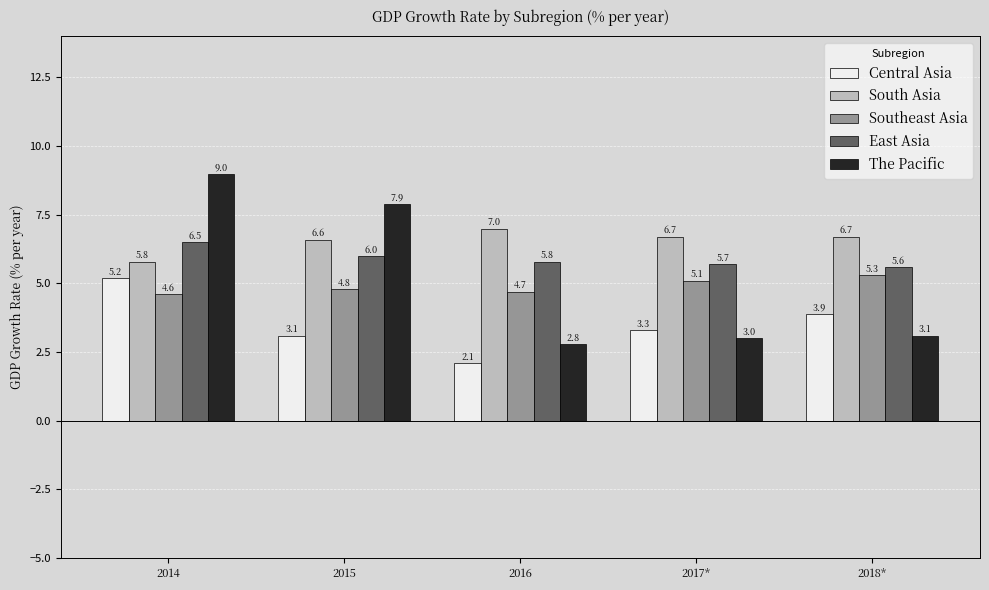

What is the minimum value shown in the chart?

2.1